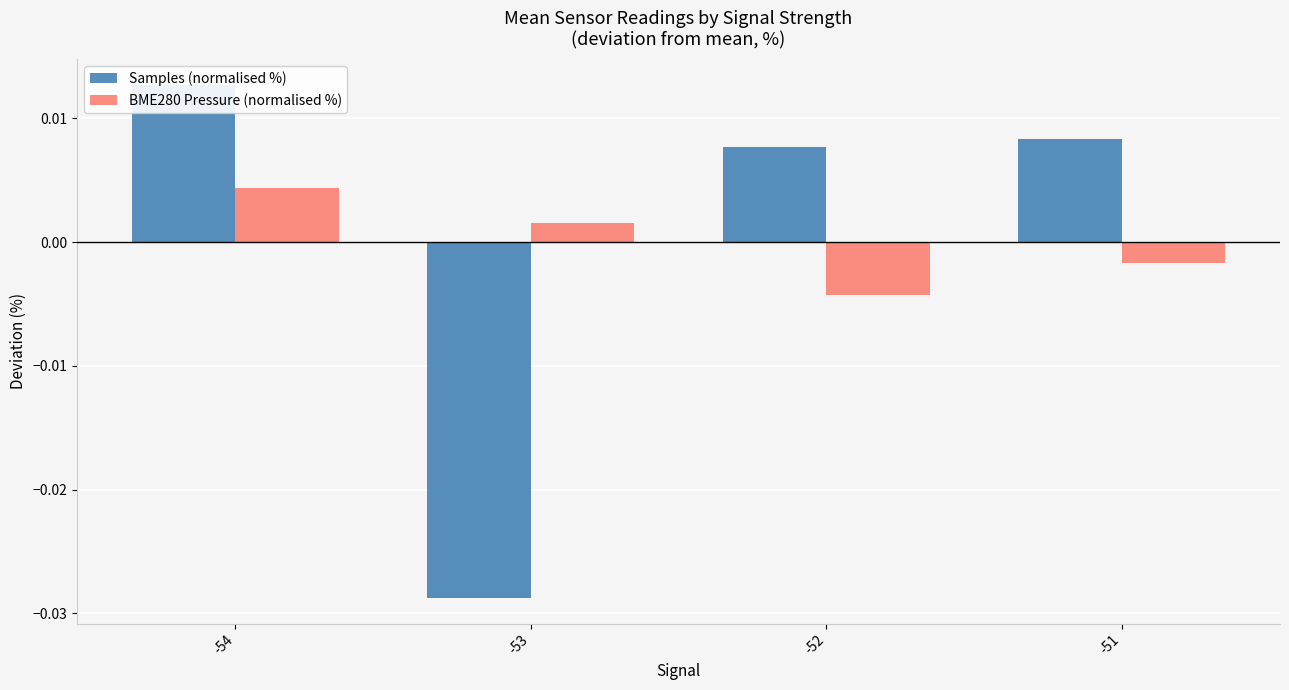

Reading left to right, extract all data points from this chart.

Samples (normalised %): -54=0.0	-53=-0.0	-52=0.0	-51=0.0
BME280 Pressure (normalised %): -54=0.0	-53=0.0	-52=-0.0	-51=-0.0